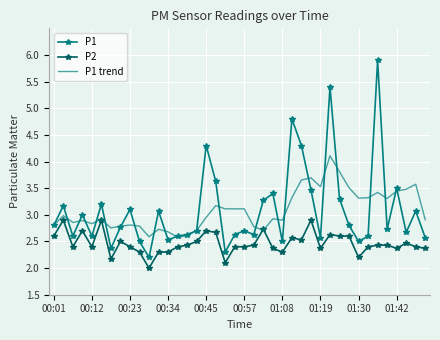

Reading left to right, list all the values displayed in this chart.

P1: 2.8	3.2	2.6	3.0	2.6	3.2	2.4	2.8	3.1	2.5	2.2	3.1	2.5	2.6	2.6	2.7	4.3	3.6	2.3	2.6	2.7	2.6	3.3	3.4	2.5	4.8	4.3	3.5	2.6	5.4	3.3	2.8	2.5	2.6	5.9	2.7	3.5	2.7	3.1	2.6
P2: 2.6	2.9	2.4	2.7	2.4	2.9	2.2	2.5	2.4	2.3	2.0	2.3	2.3	2.4	2.4	2.5	2.7	2.7	2.1	2.4	2.4	2.4	2.7	2.4	2.3	2.6	2.5	2.9	2.4	2.6	2.6	2.6	2.2	2.4	2.4	2.4	2.4	2.5	2.4	2.4
P1 trend: 2.8	3.0	2.9	2.9	2.8	2.9	2.8	2.8	2.8	2.8	2.6	2.7	2.7	2.6	2.6	2.7	3.0	3.2	3.1	3.1	3.1	2.8	2.7	2.9	2.9	3.3	3.7	3.7	3.5	4.1	3.8	3.5	3.3	3.3	3.4	3.3	3.4	3.5	3.6	2.9